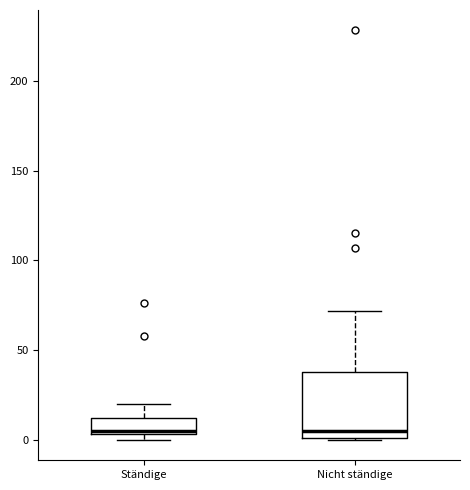

Which box is the tallest, from its lower edge to its upper edge?

Nicht ständige